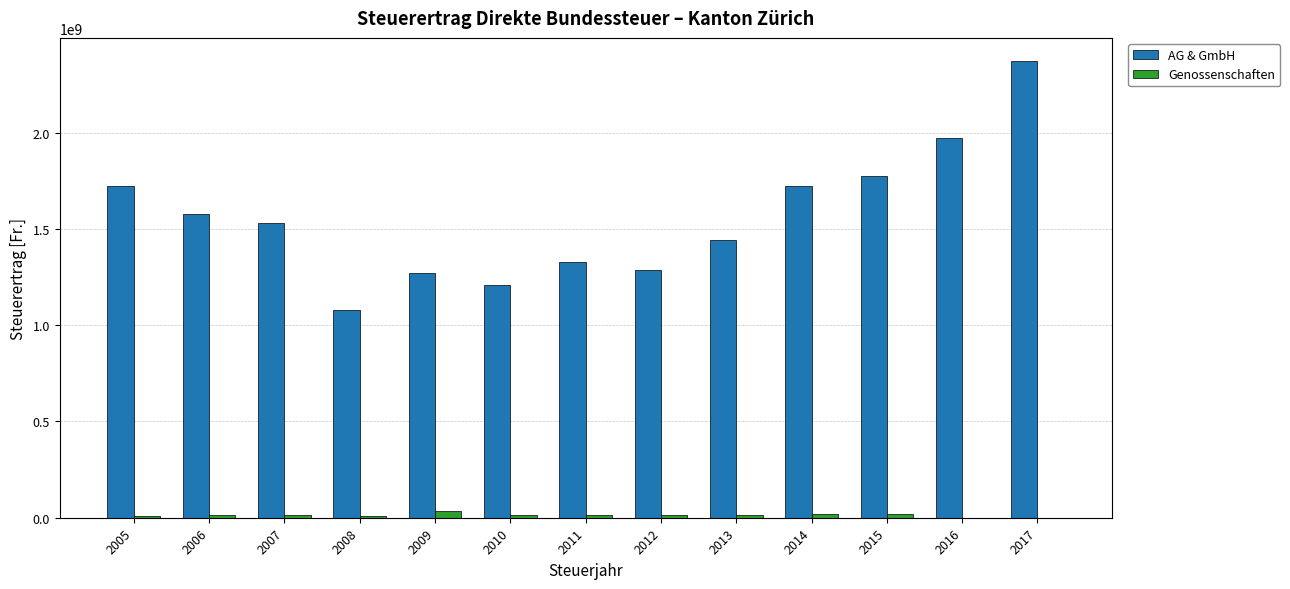

What is the sum of all Genossenschaften values?

175630923